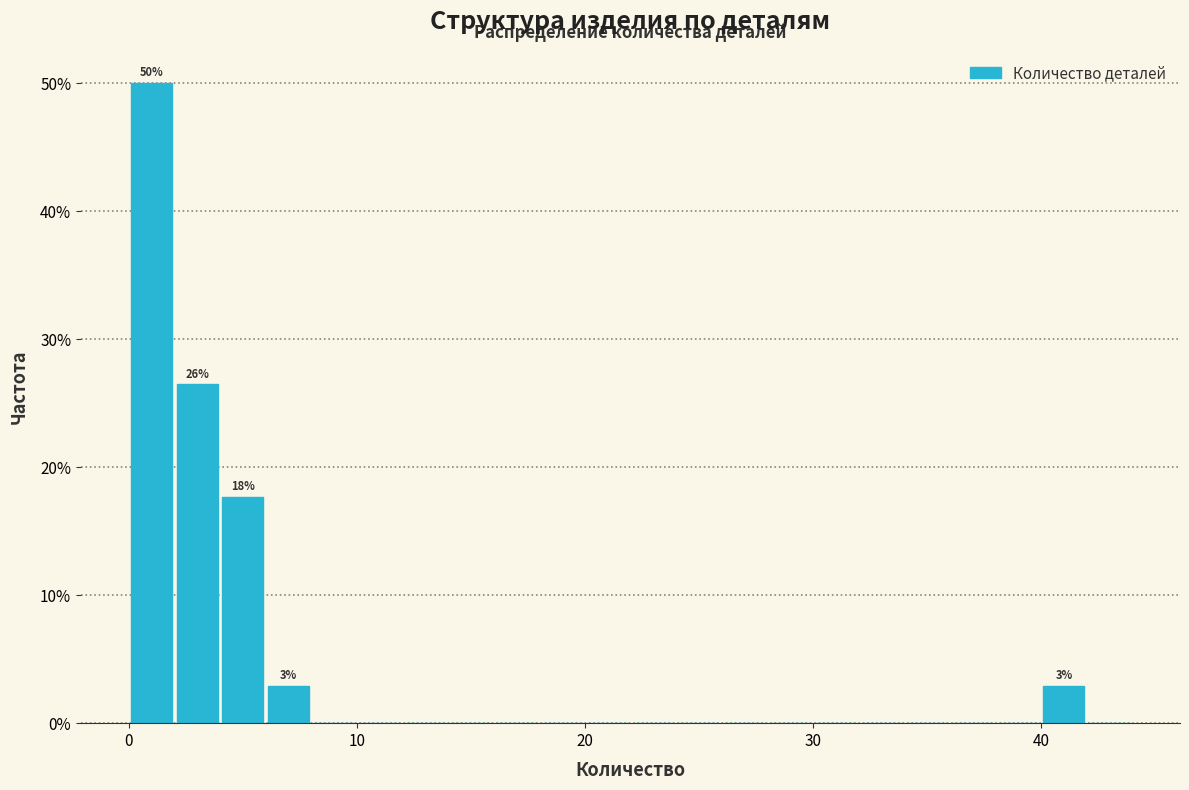

Read against the x-axis, roughly where is the centre of the tallest bar?

1